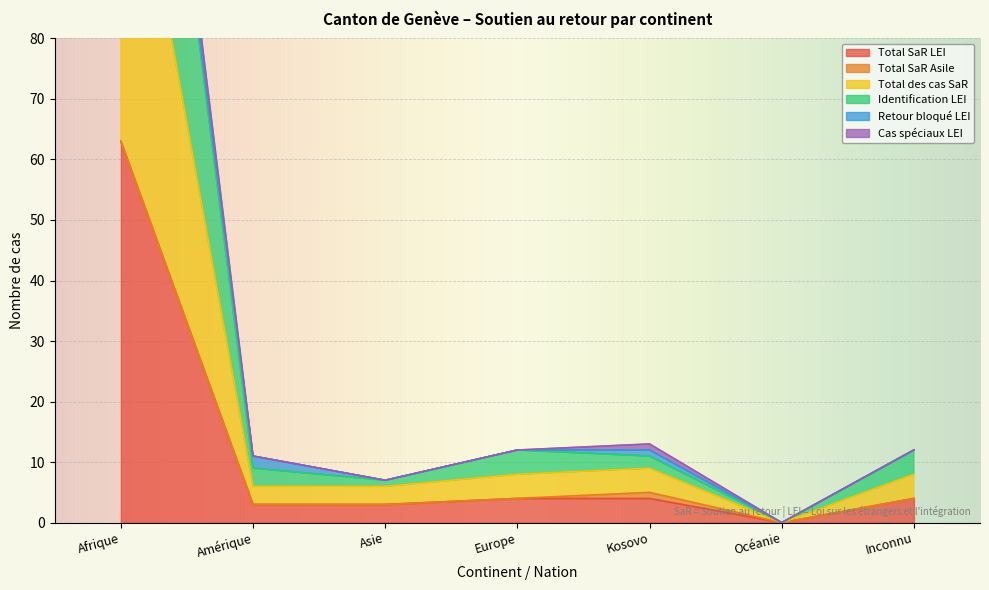

How many positive values does the Cas spéciaux LEI series have?

6